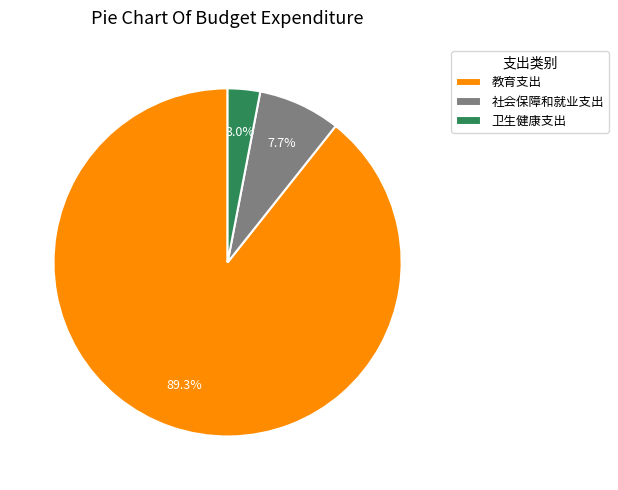

To the nearest percent, what is the difference between the largest and smallest slice percentages?

86%